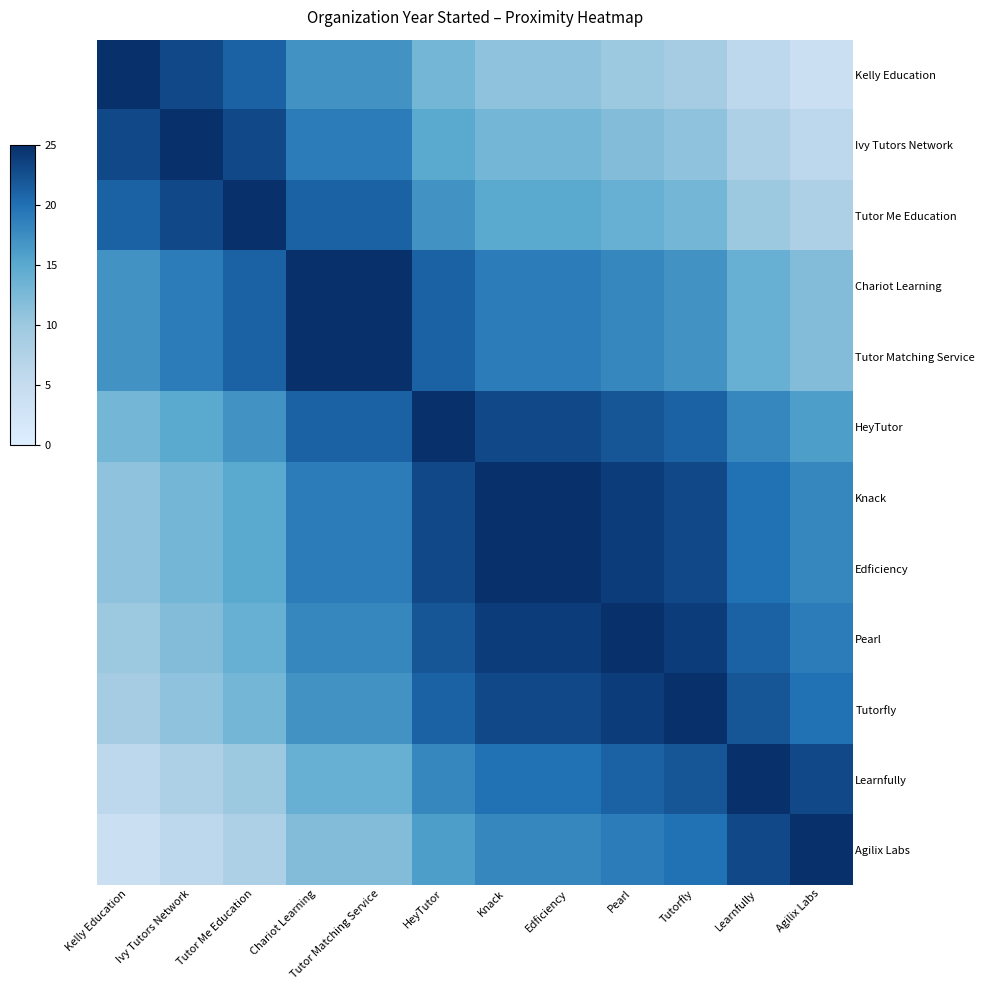

Which has a higher value, HeyTutor or Chariot Learning?

Chariot Learning